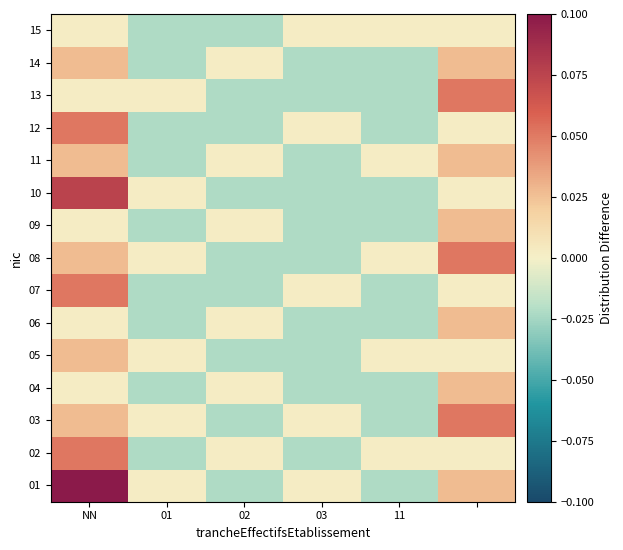

At how many categories does at least one series exceed 0?

6